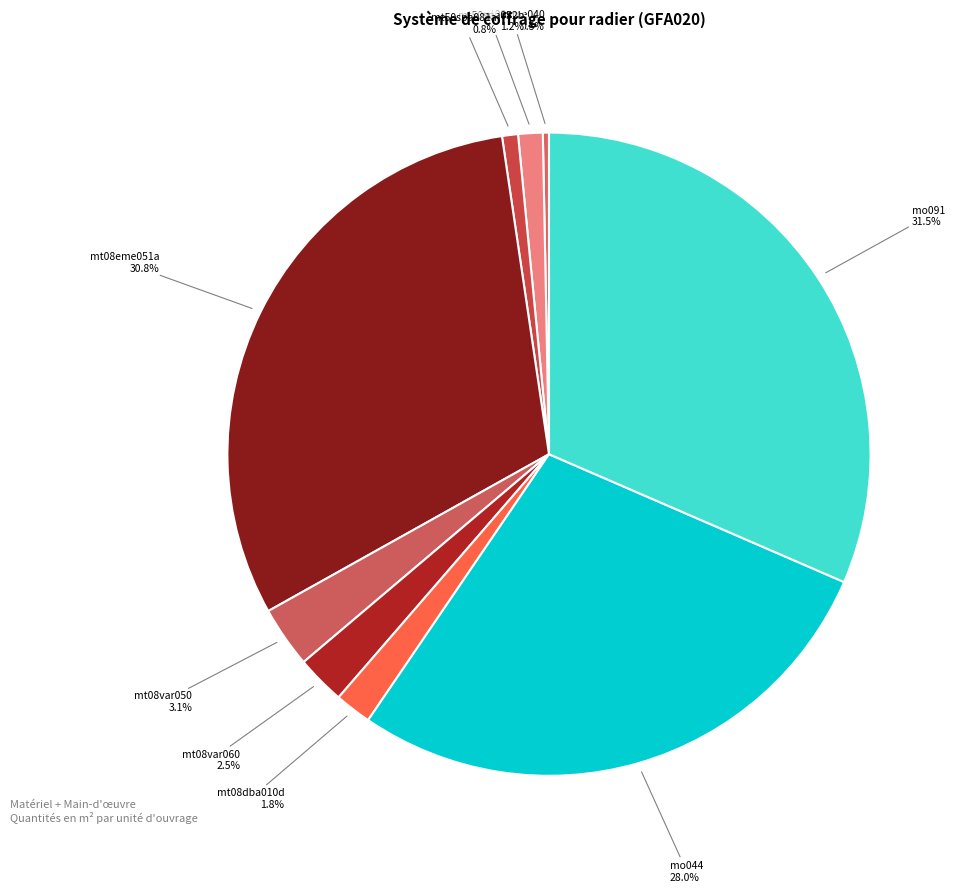

To the nearest percent, what is the difference between the largest and smallest slice percentages?

31%